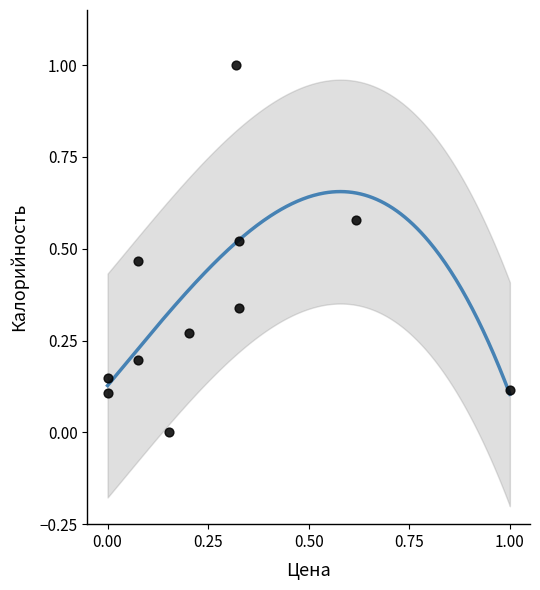

What is the range of Y values (max minus min)?

1.0